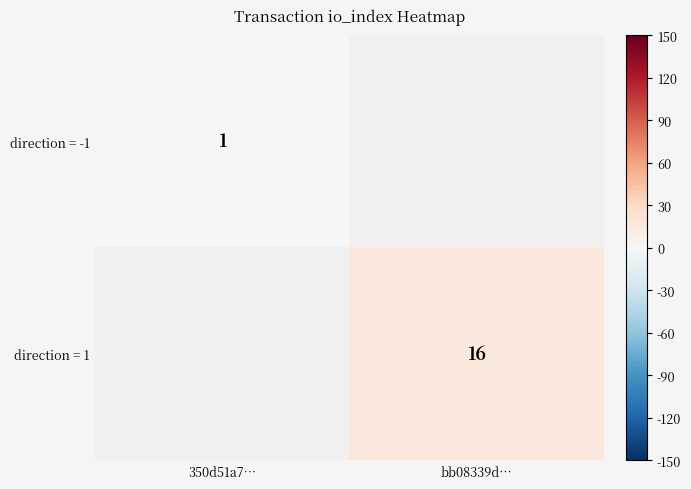

How many distinct data groups are displayed?

2